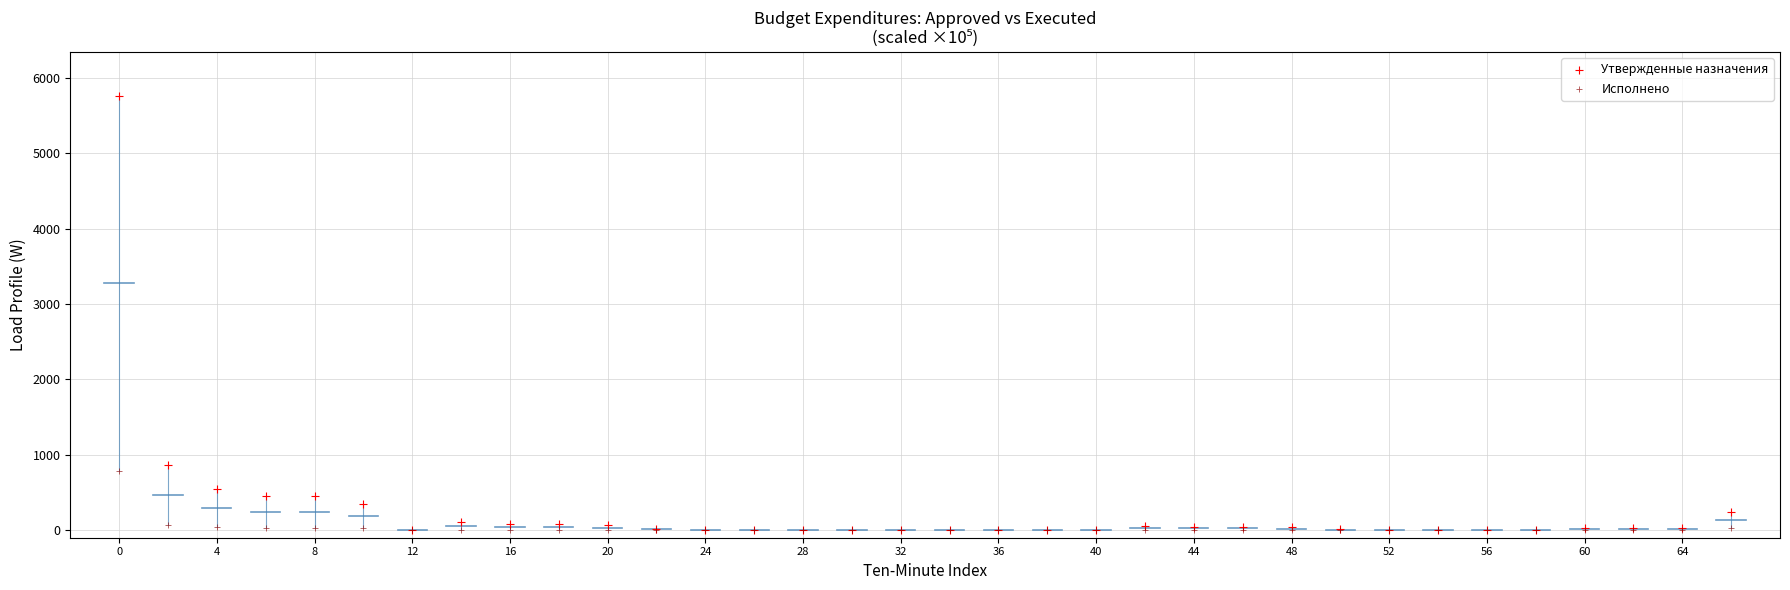

Which series has the widest spread of Y values?

Утвержденные назначения